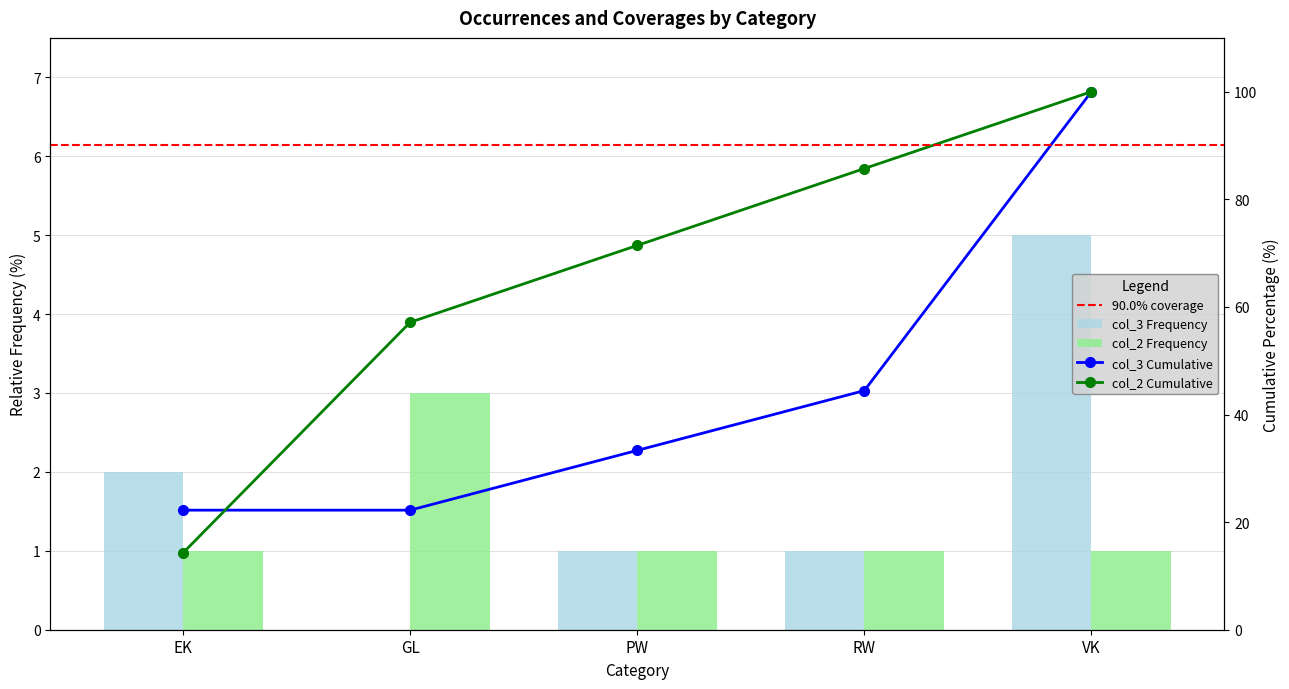

Is it true that col_3 equals 1 at RW?

True